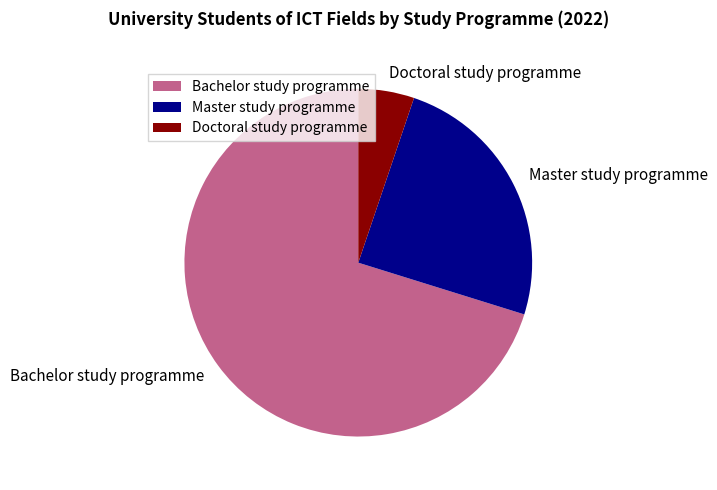

Which has a higher value, Master study programme or Doctoral study programme?

Master study programme